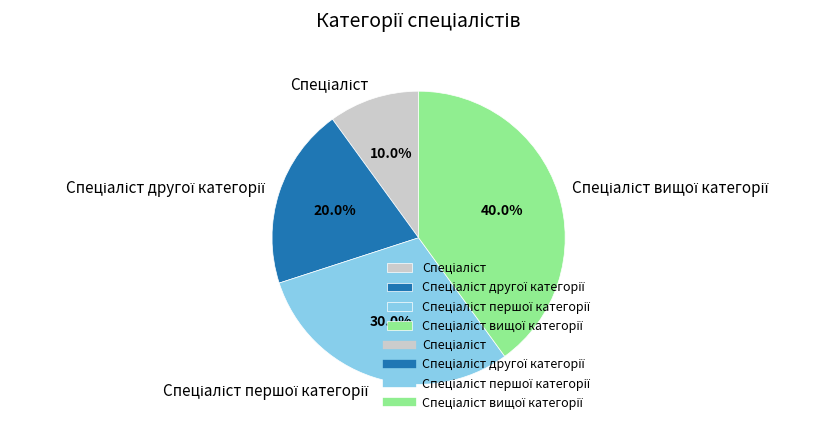

Is there a majority slice in this chart?

No